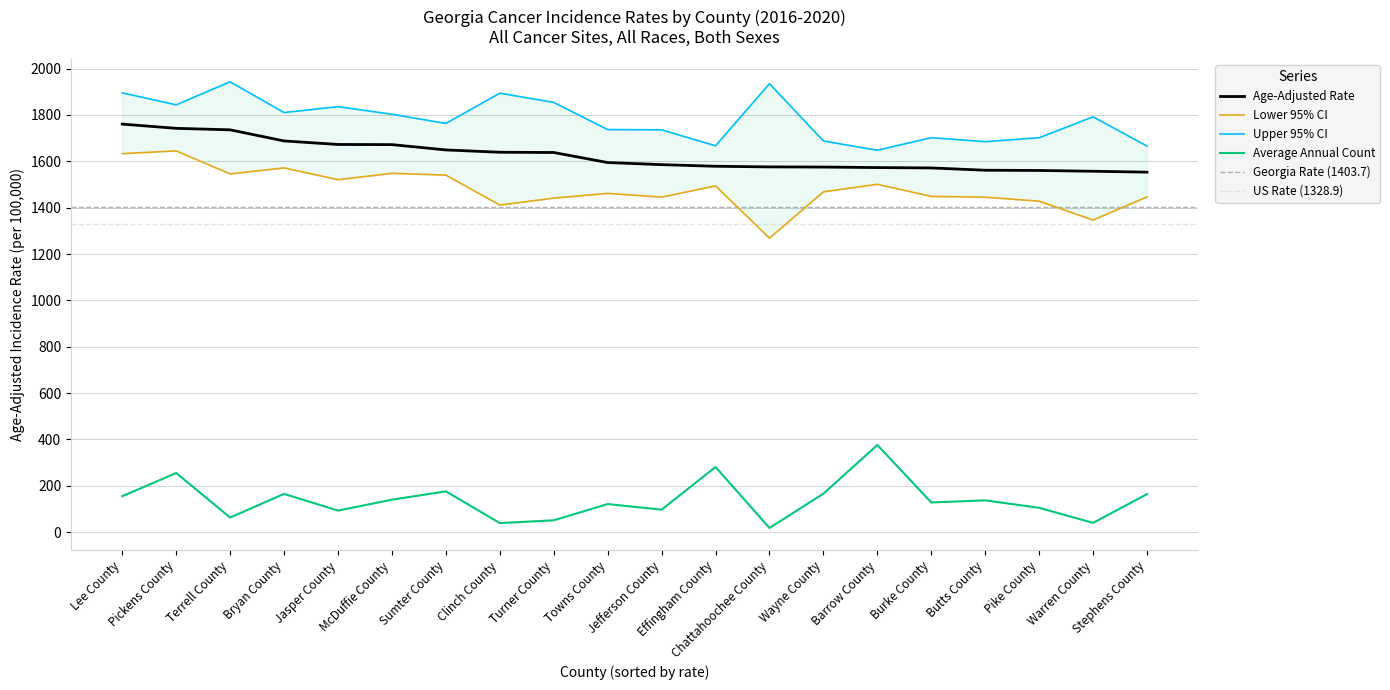

Which series has the widest spread of values?

Lower 95% CI